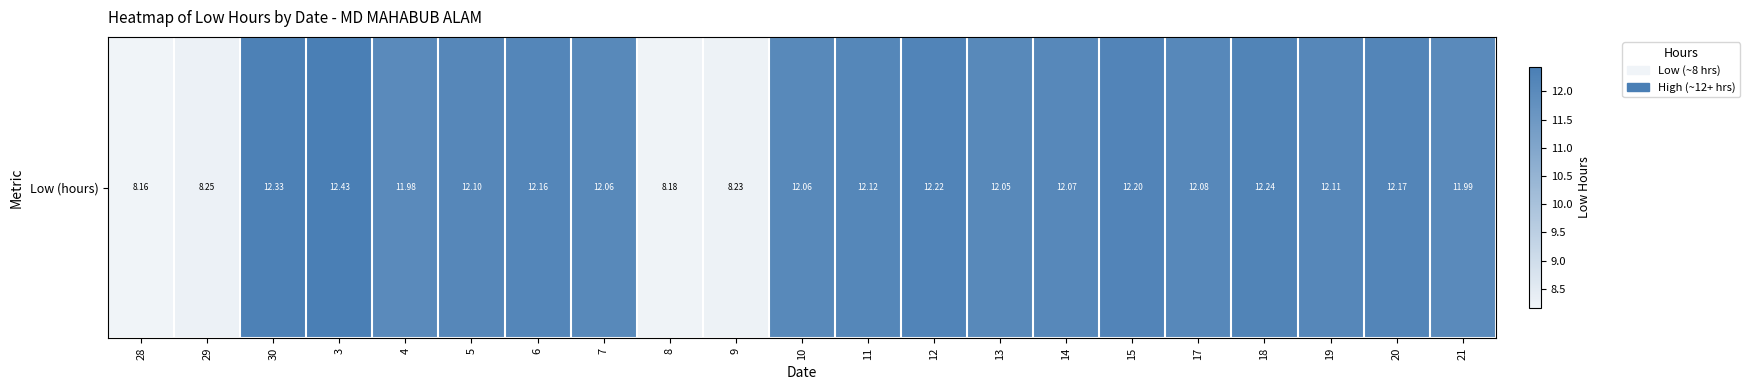

What is the change in value from 7 to 15?

+0.1